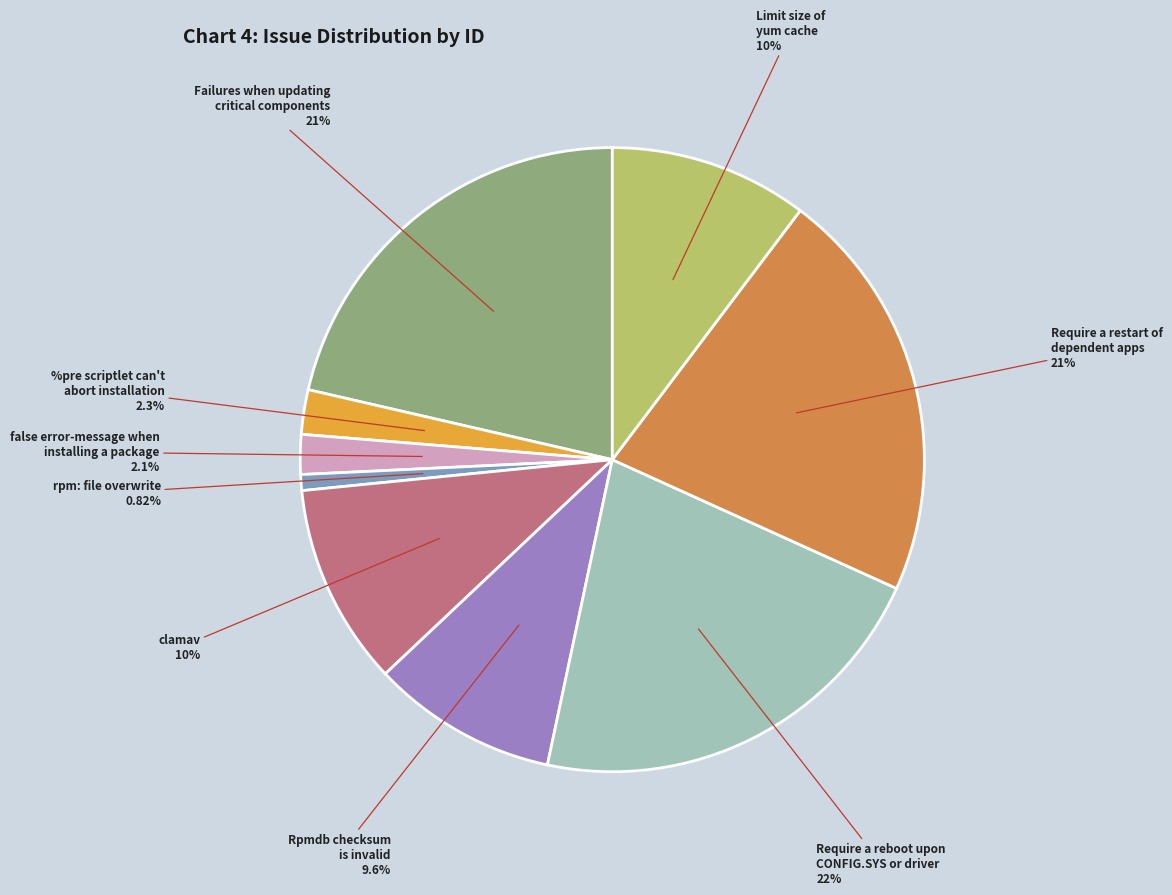

Count the number of slices in the pie.

9